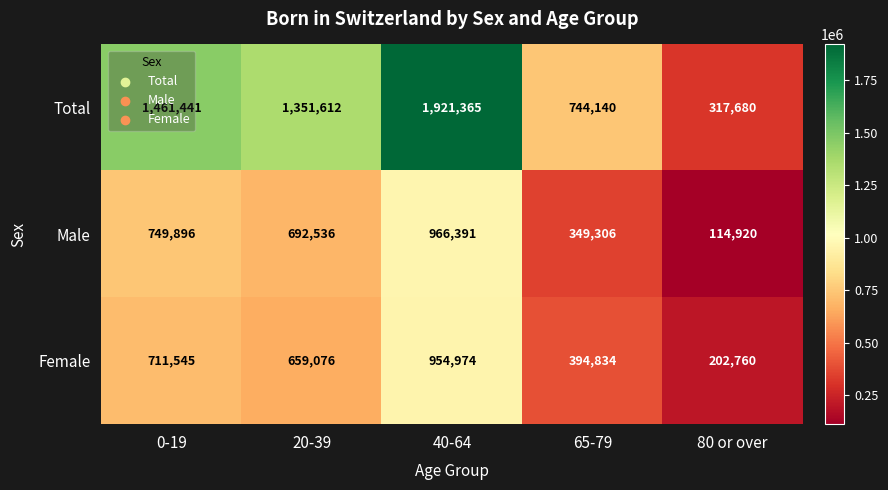

What is the approximate value of Female at 80 or over?

202760